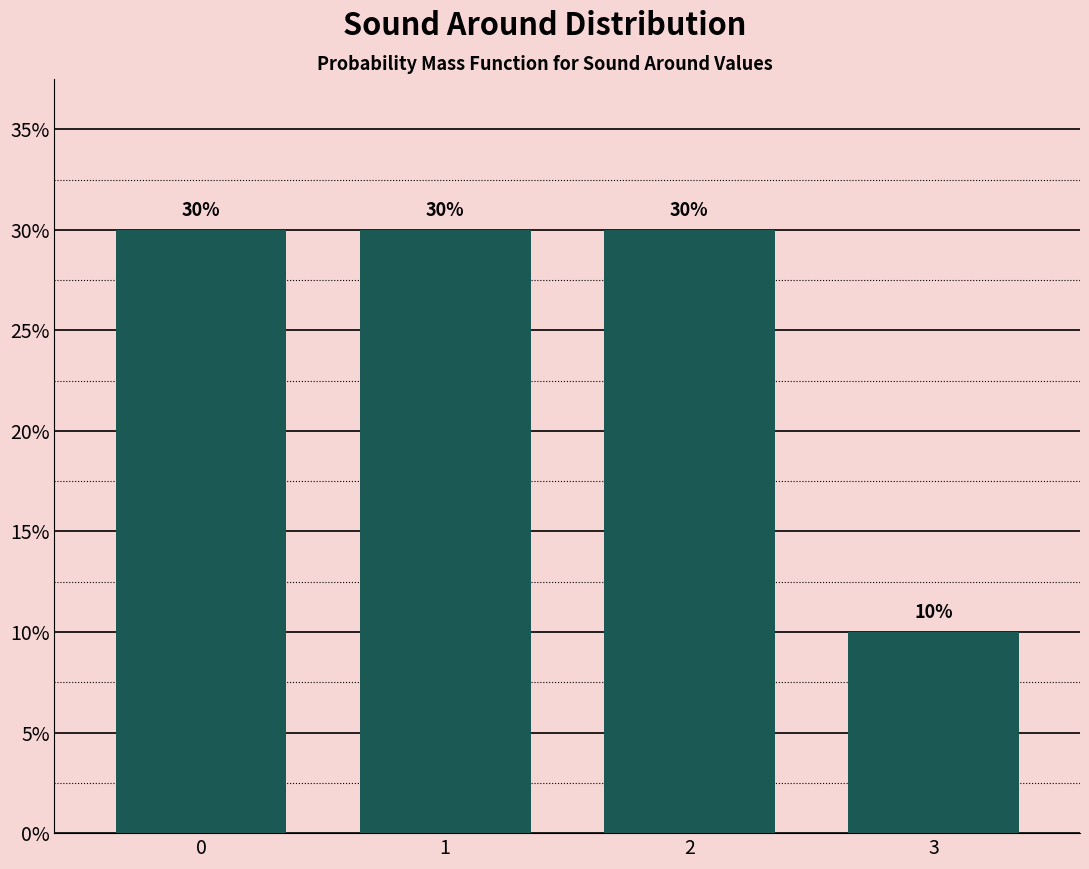

Are the bars horizontal?

No